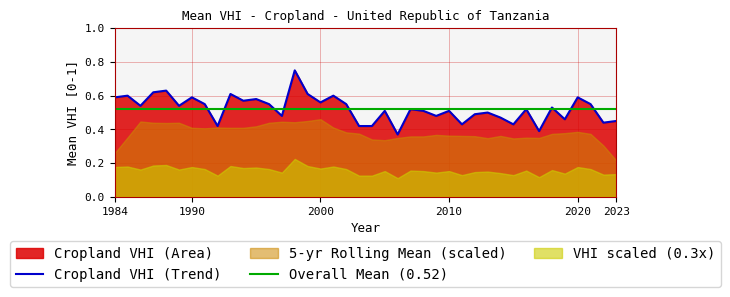

Reading left to right, what are all the values shown in this chart?

2023=0.5	2022=0.4	2021=0.6	2020=0.6	2019=0.5	2018=0.5	2017=0.4	2016=0.5	2015=0.4	2014=0.5	2013=0.5	2012=0.5	2011=0.4	2010=0.5	2009=0.5	2008=0.5	2007=0.5	2006=0.4	2005=0.5	2004=0.4	2003=0.4	2002=0.6	2001=0.6	2000=0.6	1999=0.6	1998=0.8	1997=0.5	1996=0.6	1995=0.6	1994=0.6	1993=0.6	1992=0.4	1991=0.6	1990=0.6	1989=0.5	1988=0.6	1987=0.6	1986=0.5	1985=0.6	1984=0.6